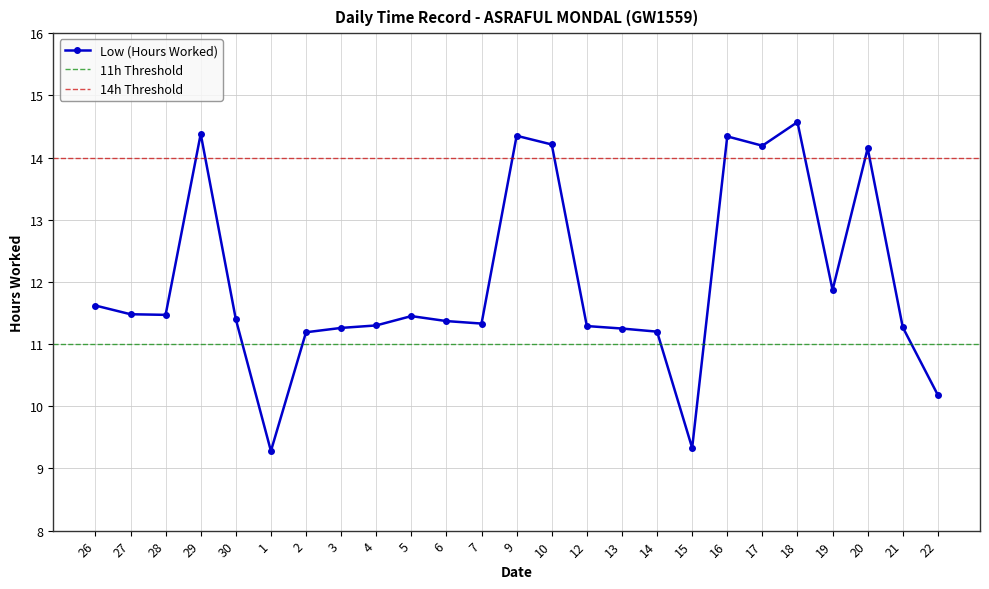

Reading right to left, what are all the values shown in this chart?

10.2	11.3	14.2	11.9	14.6	14.2	14.3	9.3	11.2	11.2	11.3	14.2	14.3	11.3	11.4	11.4	11.3	11.3	11.2	9.3	11.4	14.4	11.5	11.5	11.6